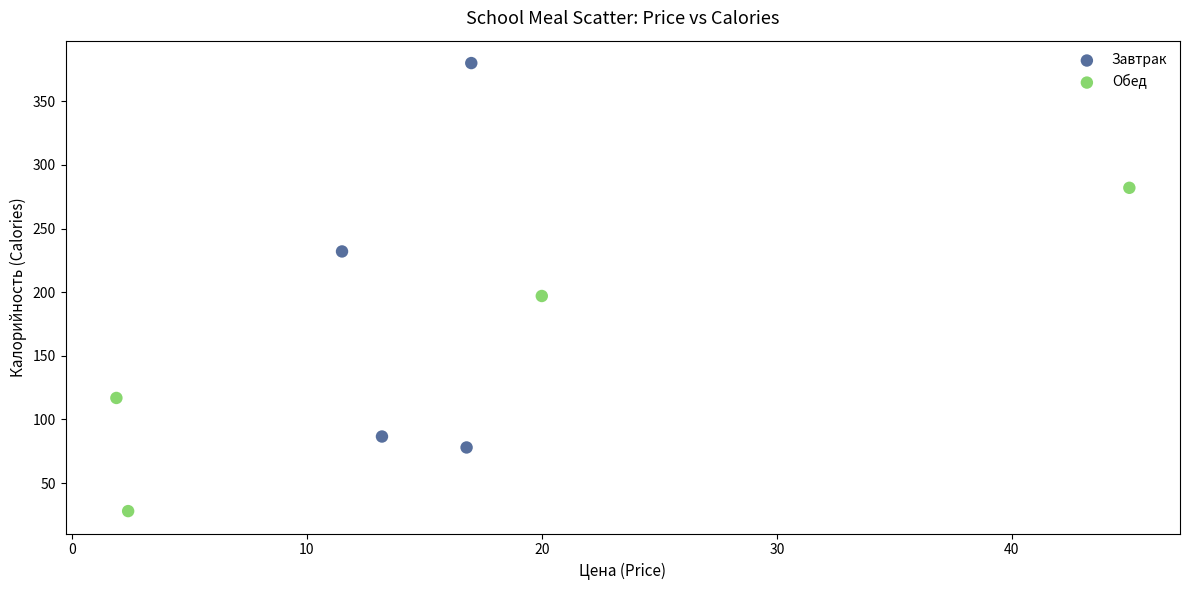

Which series contains the lowest Y value?

Обед